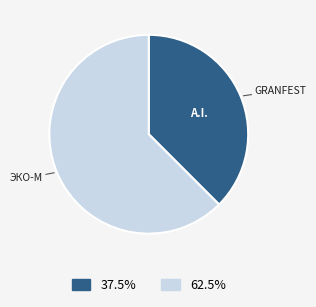

Is there a majority slice in this chart?

Yes